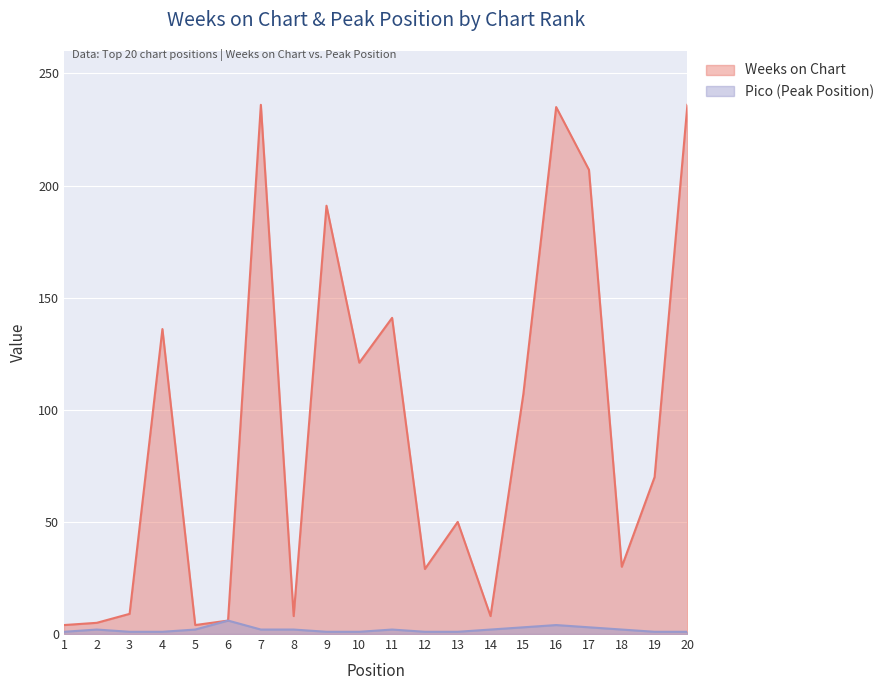

Which series has the largest total across all categories?

Weeks on Chart